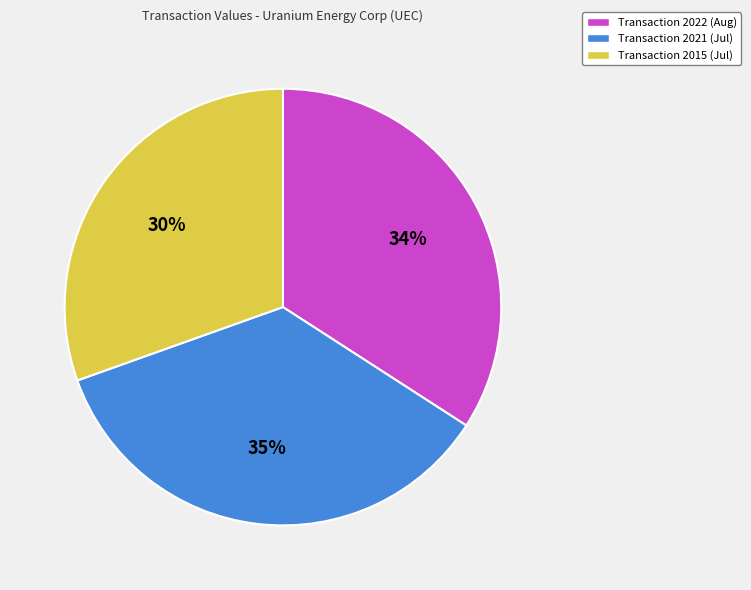

To the nearest percent, what is the difference between the largest and smallest slice percentages?

5%